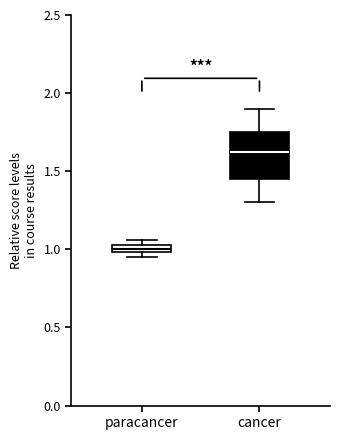

Where does the lower whisker of the box for cancer end on the y-axis? The values are not printed on the chart, so give them approximately, as read against the axis.

1.30